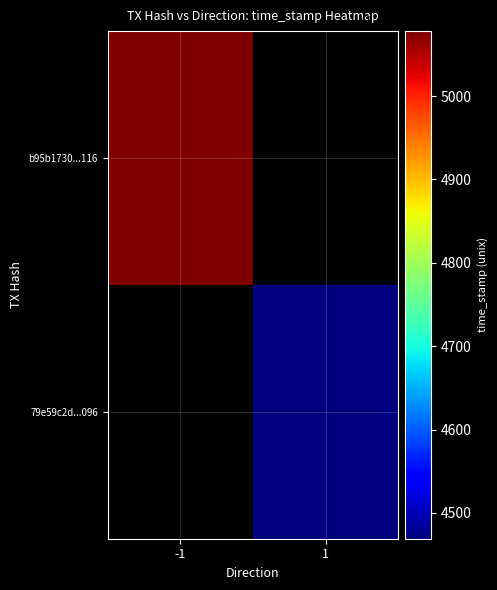

Reading left to right, list all the values displayed in this chart.

b95b1730f08618e08fb70f444ea3ab228777116: -1	1610575078
79e59c2d2dd9afeccc281bd24d8b96956f59096: 1	1610574469